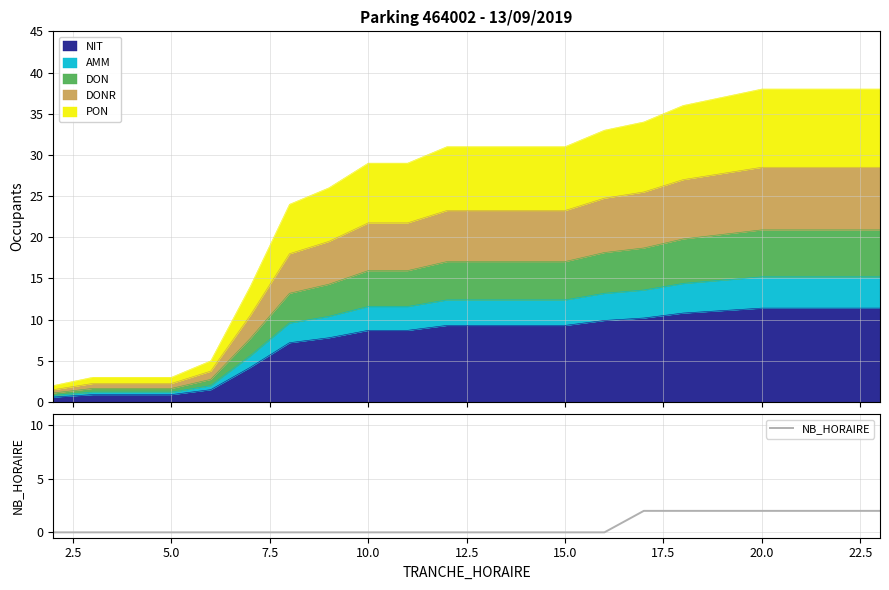

Count the number of values greater than 0.

7